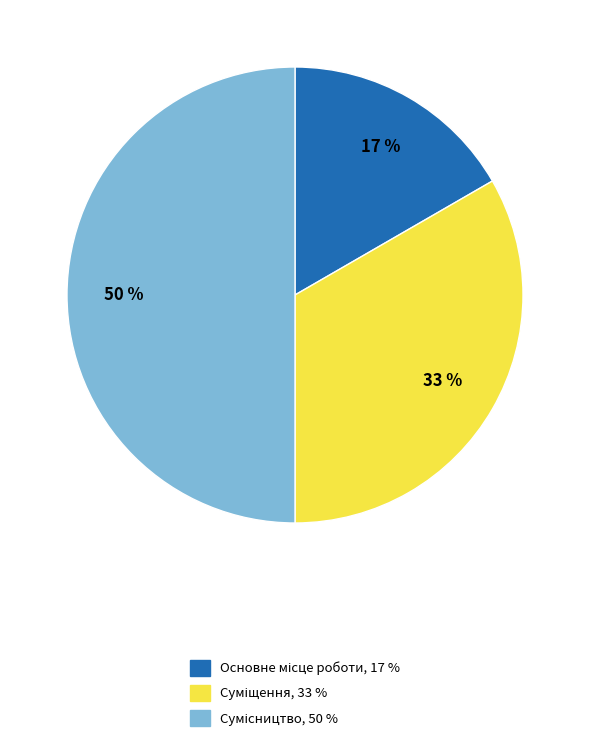

To the nearest percent, what is the average slice percentage?

33%